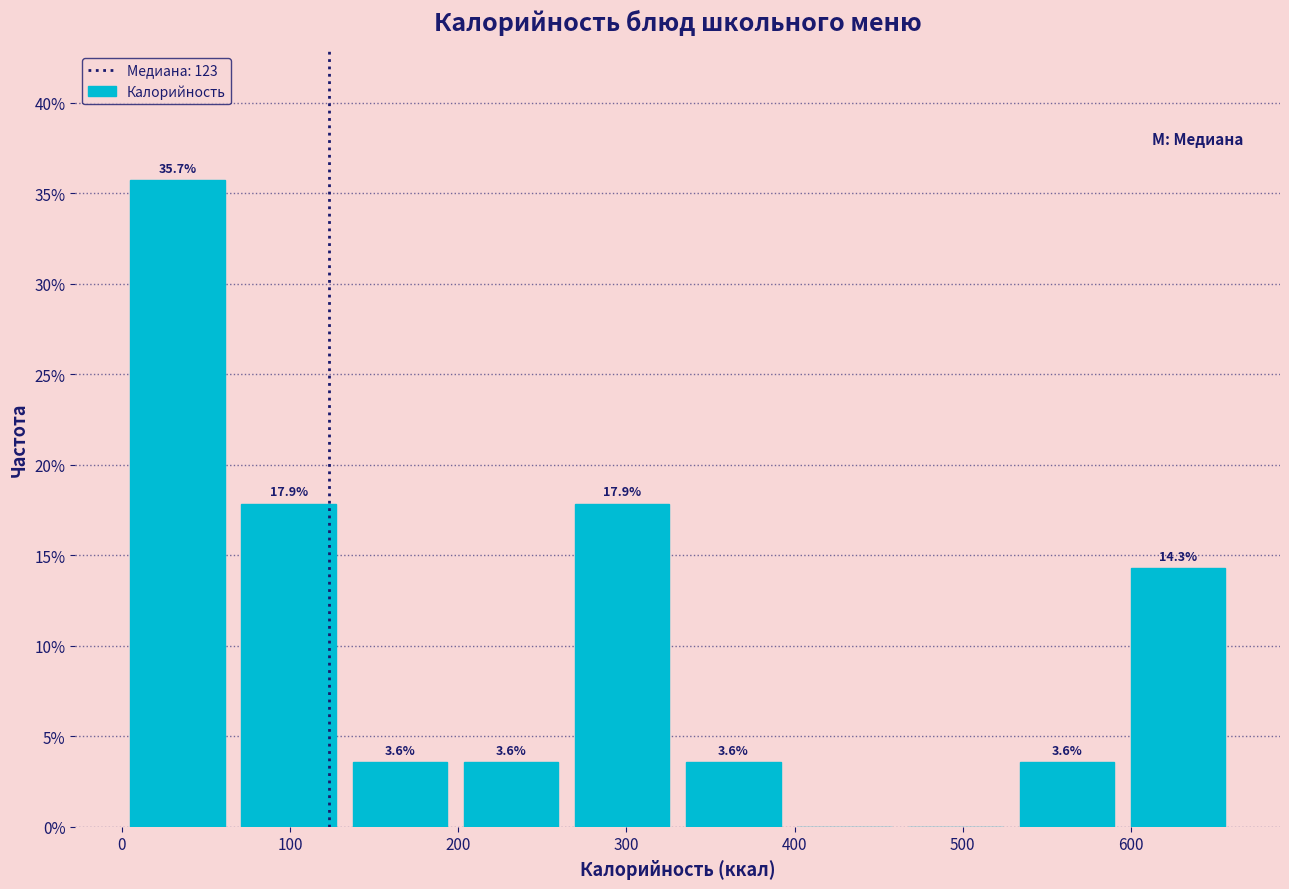

Over which range of the x-axis is the bar tallest?

0 to 70